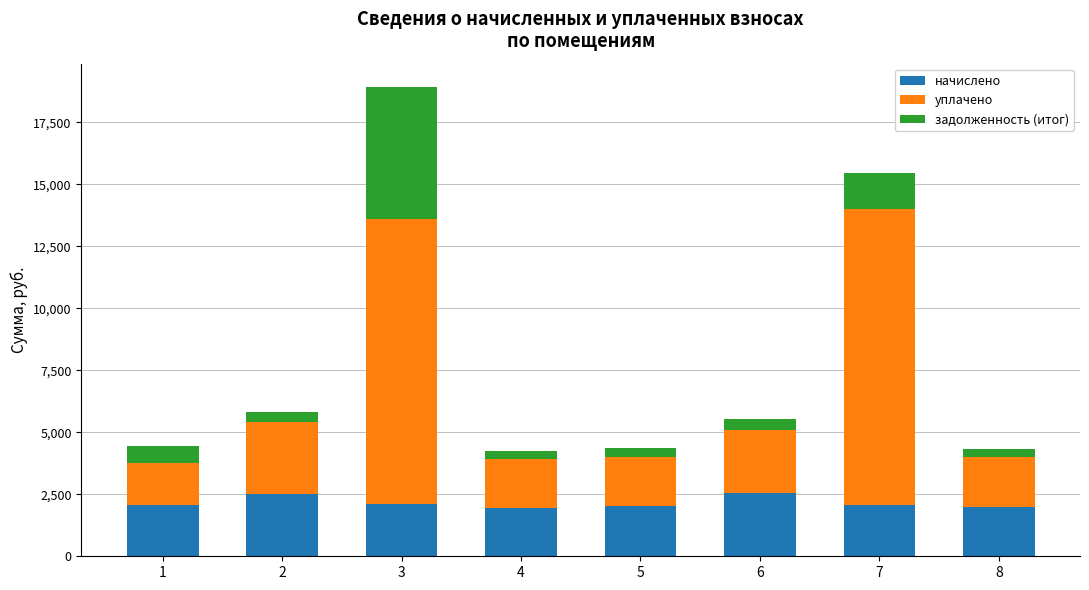

Are the bars grouped side by side (vs. stacked)?

No